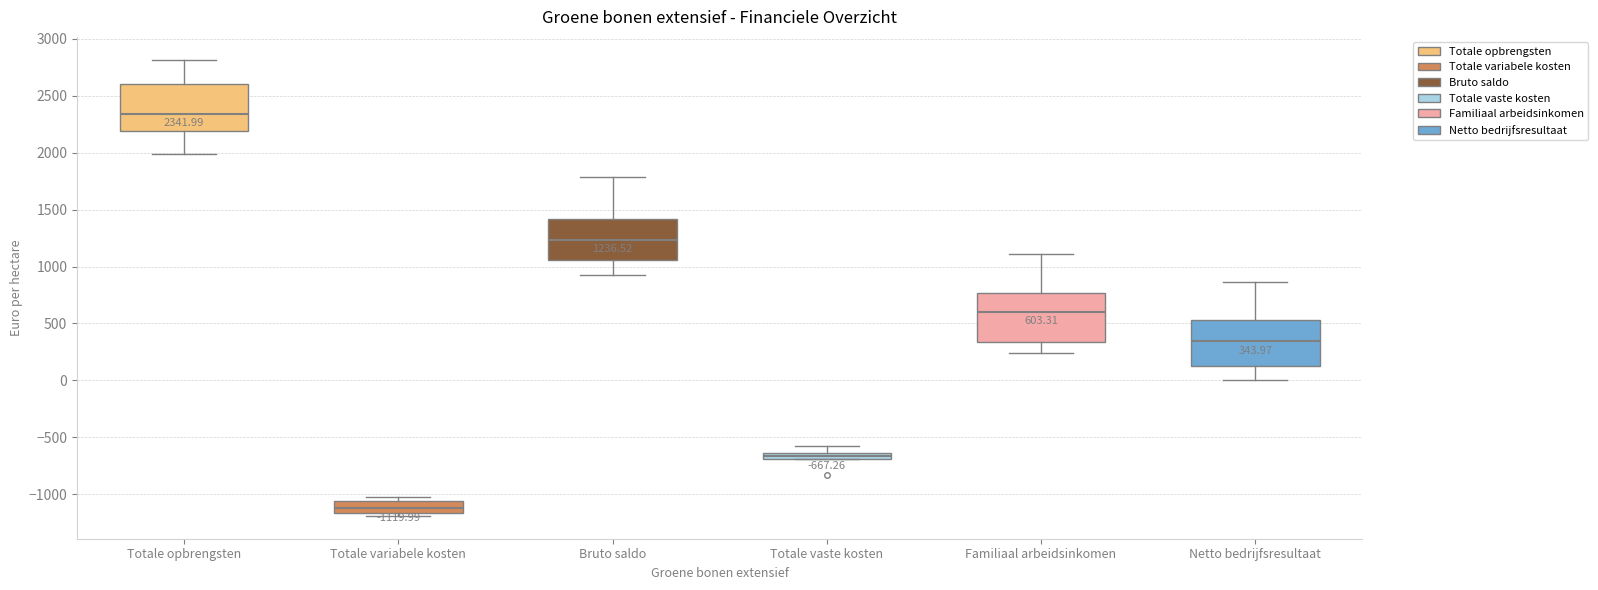

Which box's median line is the lowest?

Totale variabele kosten